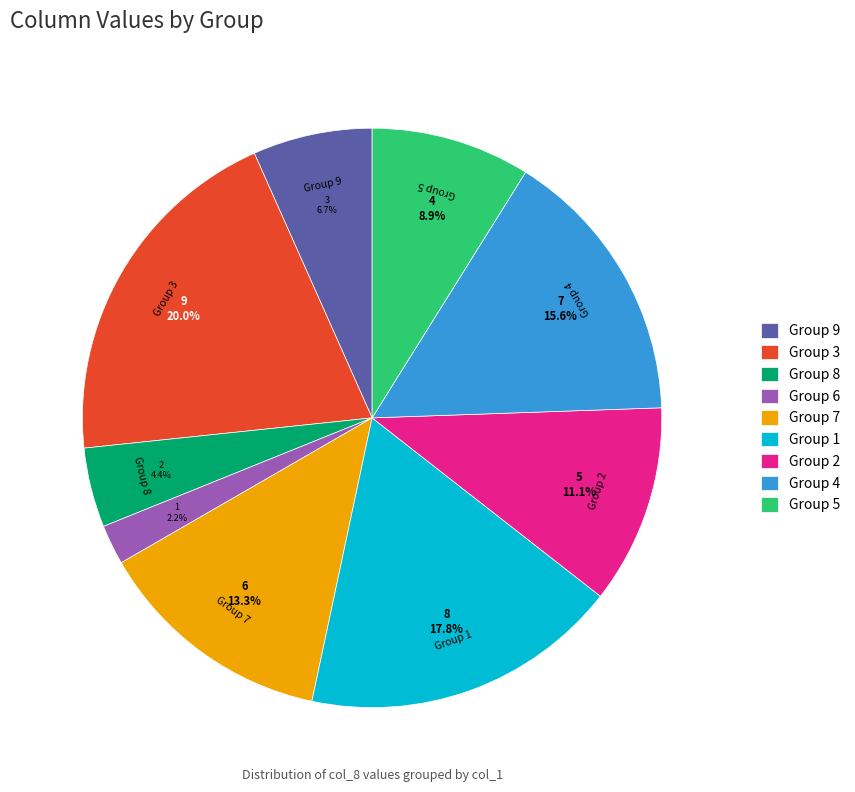

Does Group 1 account for over 50% of the chart?

No